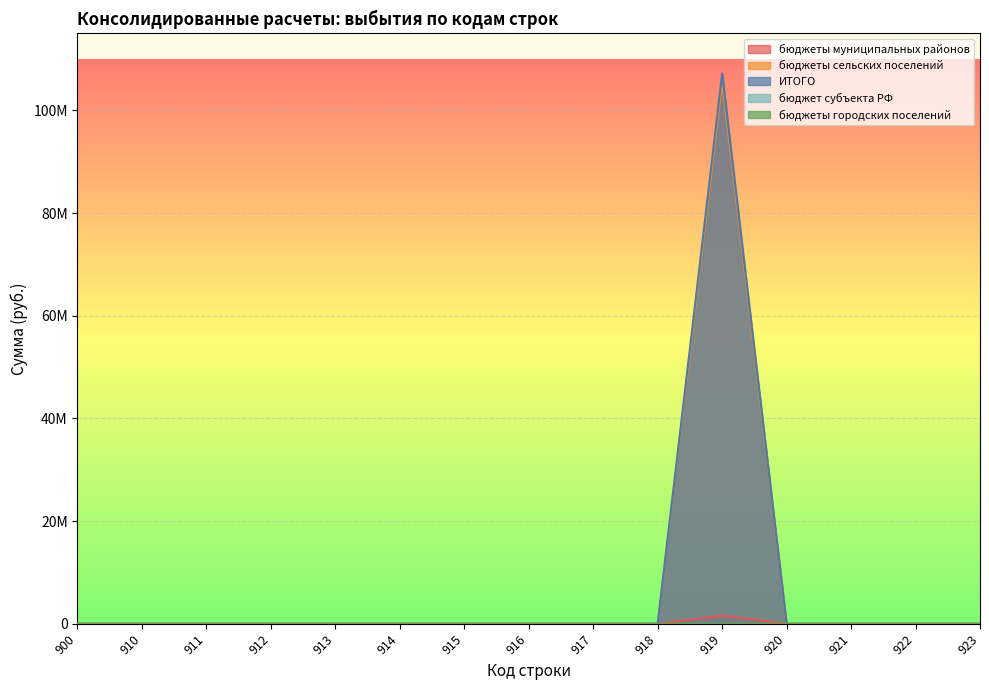

Which has a higher value, 923 or 910?

923